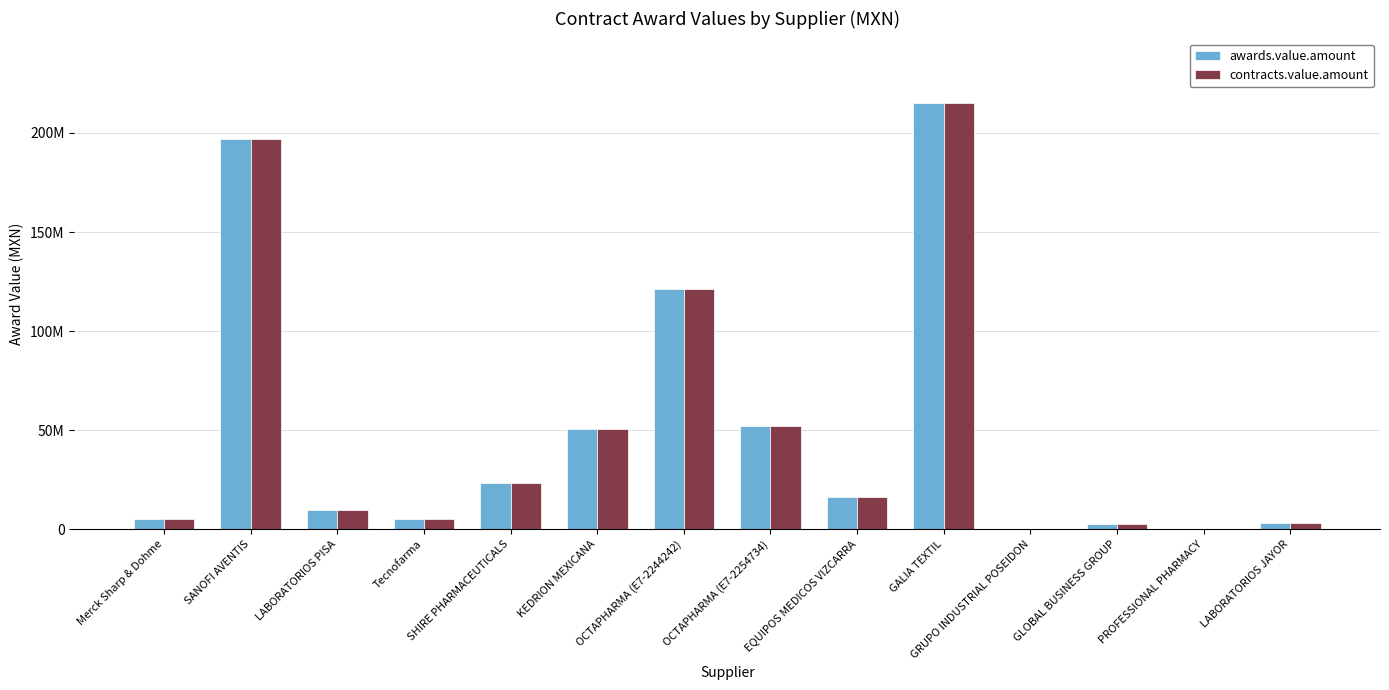

Are the bars grouped side by side (vs. stacked)?

Yes